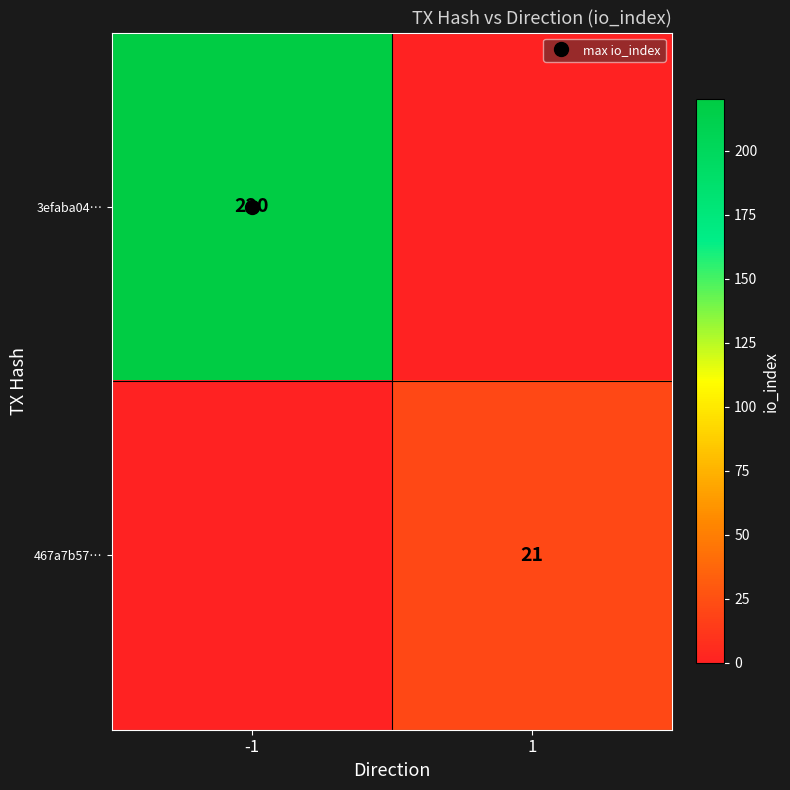

Is the value of 467a7b57… at -1 greater than the value of 3efaba04… at -1?

No